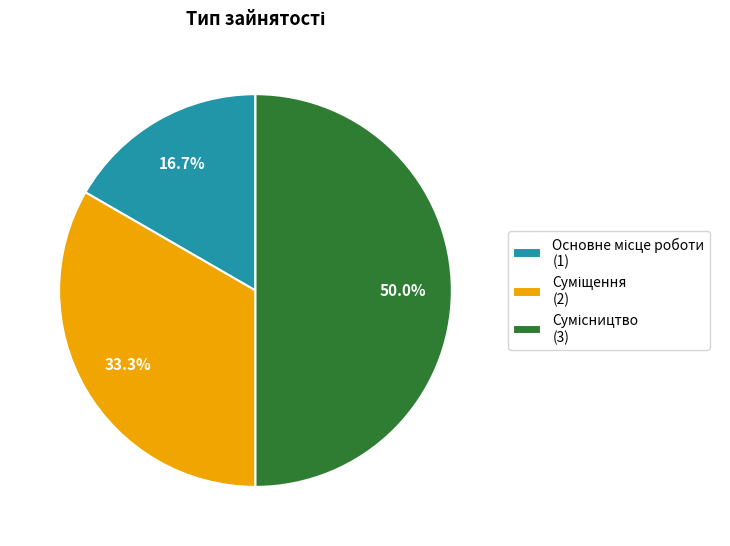

How many segments does this pie chart have?

3